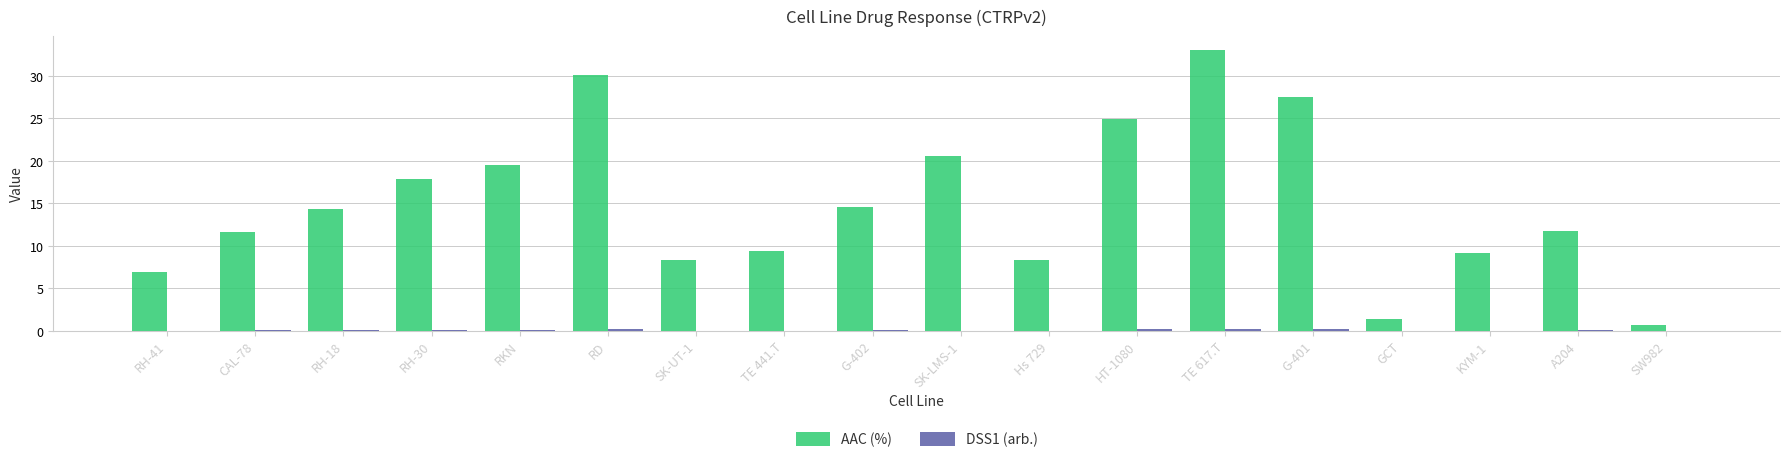

What is the greatest value displayed?

33.0